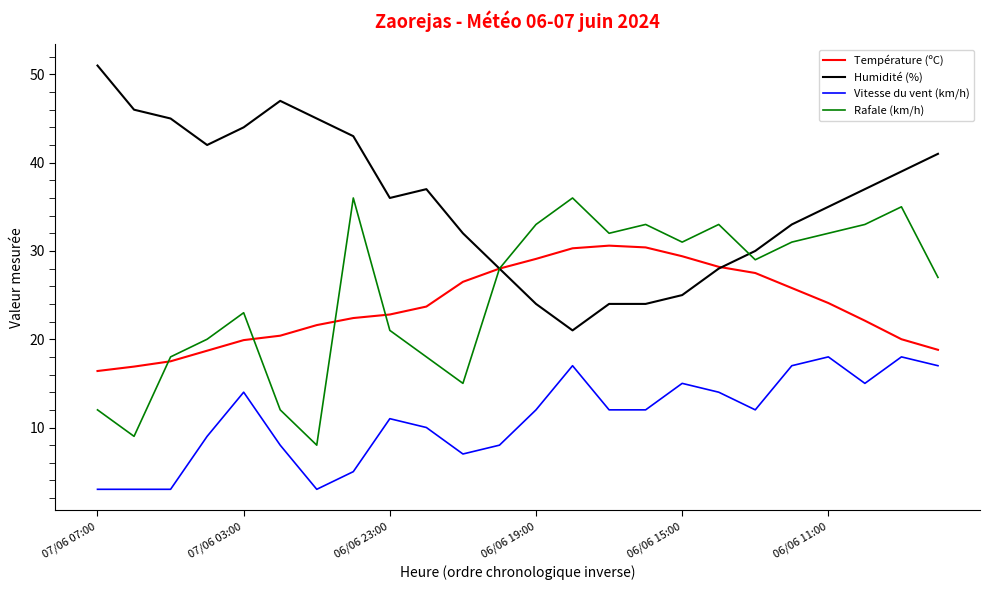

What is the maximum value for Humidité (%)?

51.0